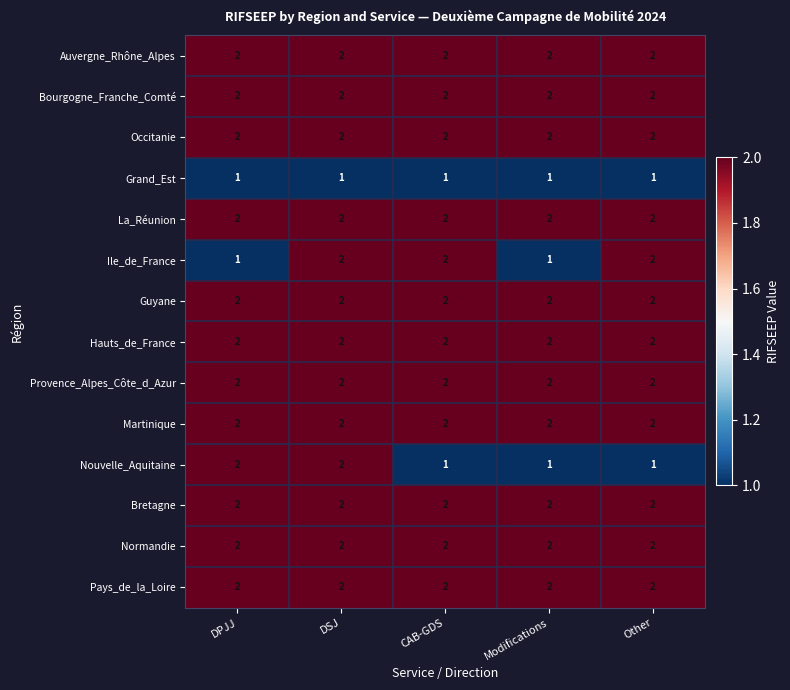

At which category is the sum across all series the highest?

DSJ